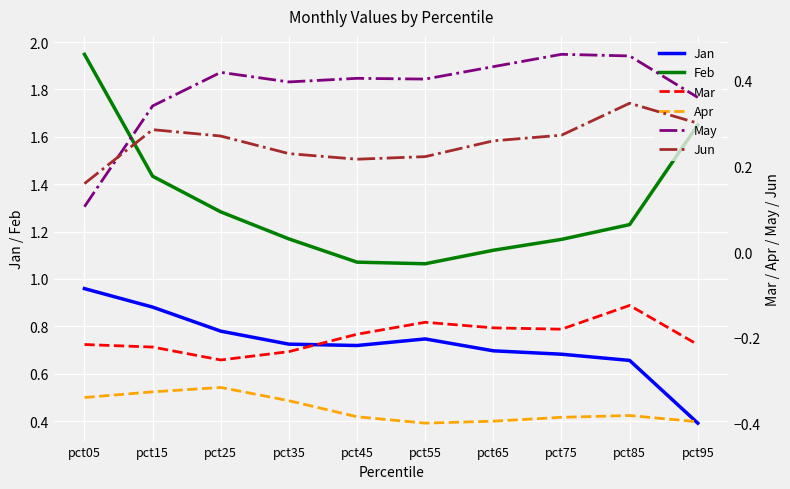

Which category has the highest value in the Jan series?

pct05